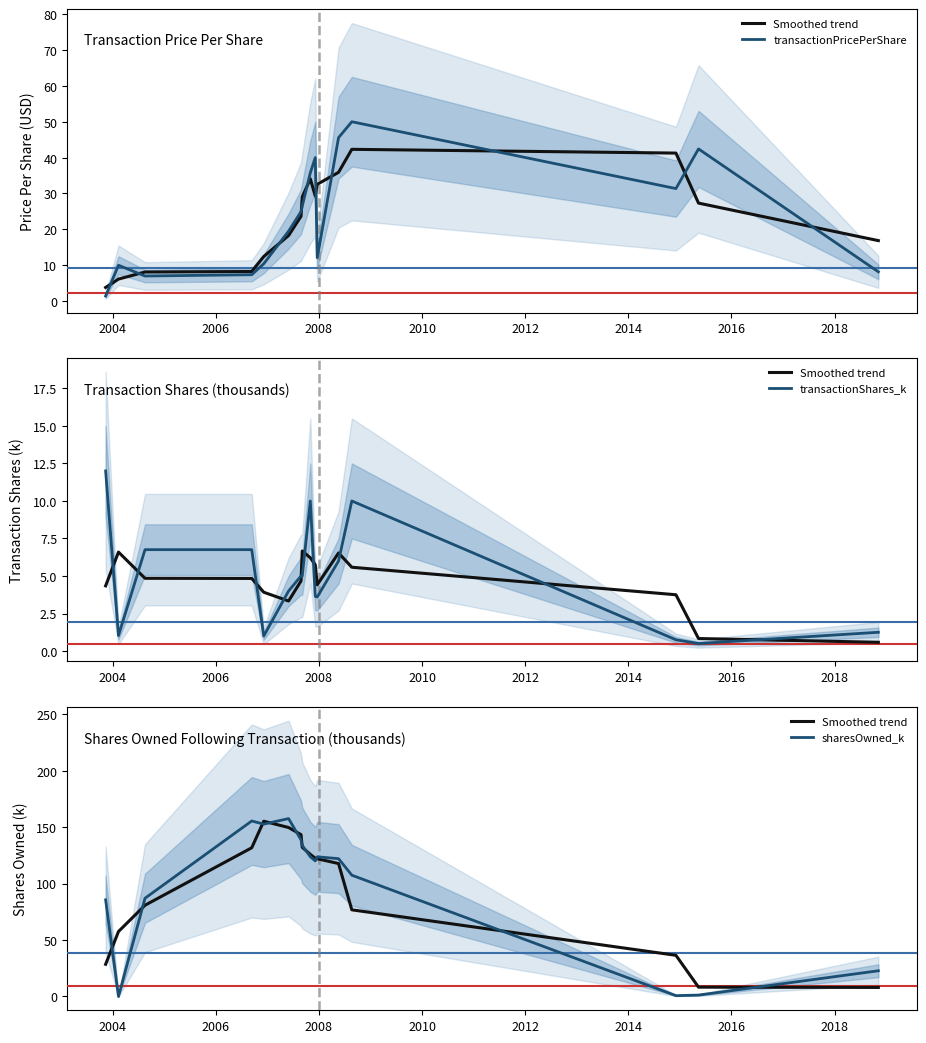

Which series has the largest total across all categories?

sharesOwned_k